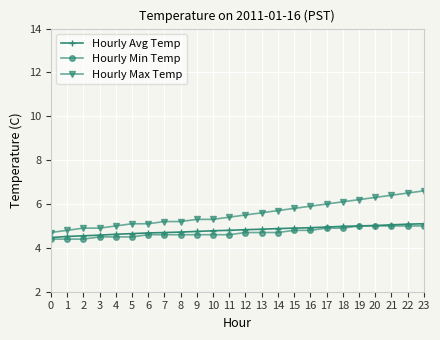

Is it true that Hourly Max Temp equals 6.3 at 20?

True